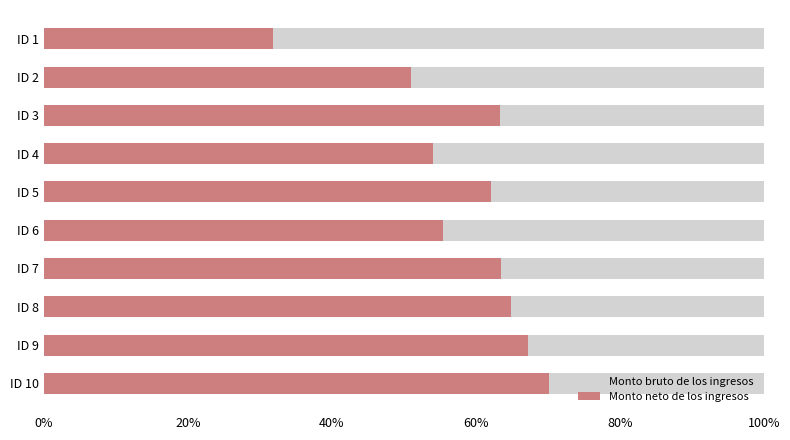

Is the value of Monto bruto de los ingresos at 20% greater than the value of Monto neto de los ingresos at 100%?

No